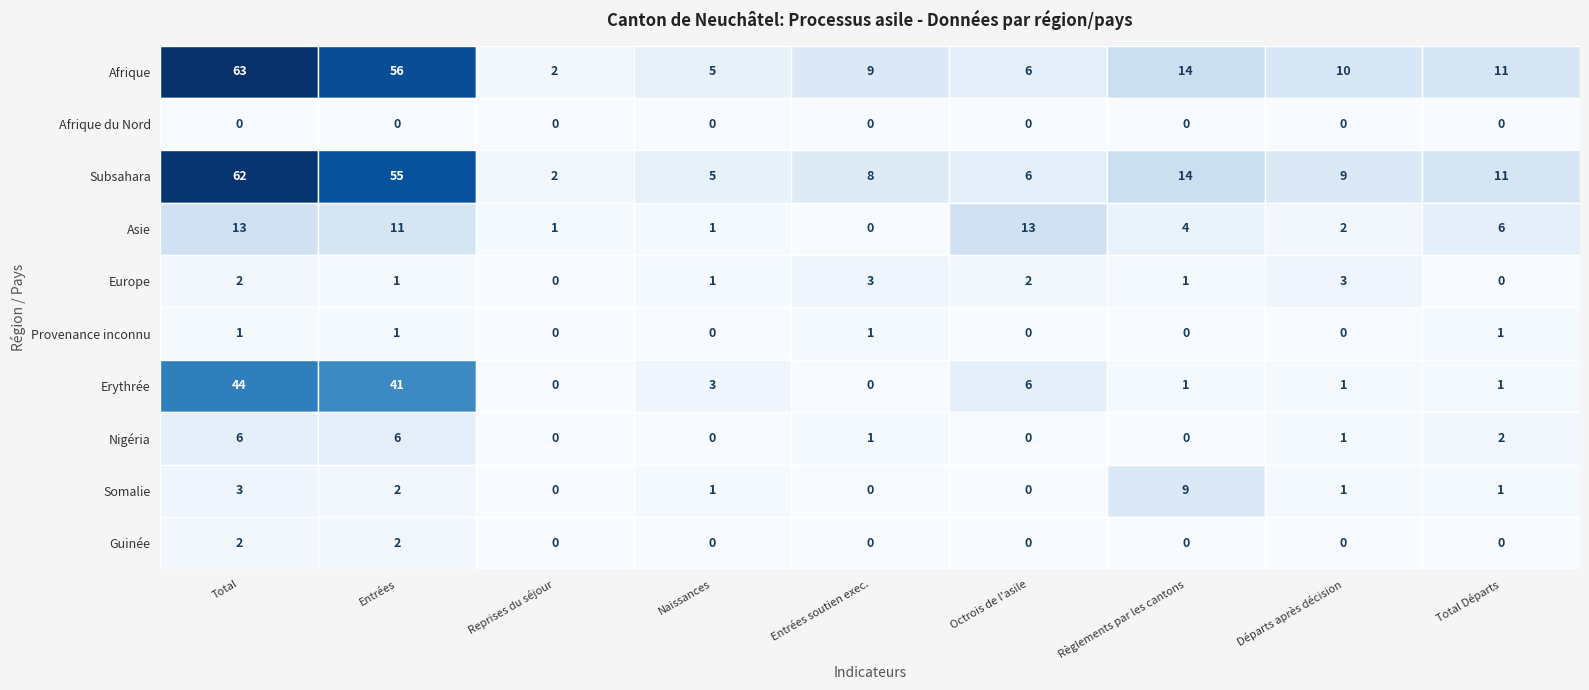

How many categories are shown in the chart?

9